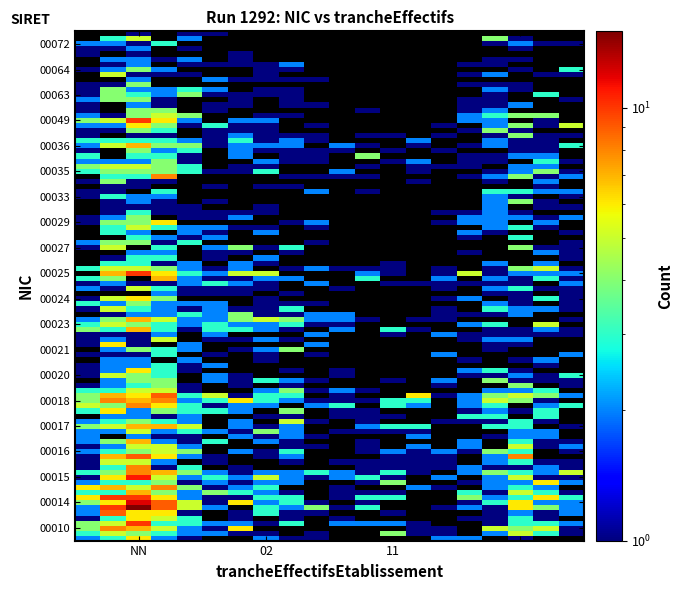

The 00033 series shows 1 at NN. True or false?

False